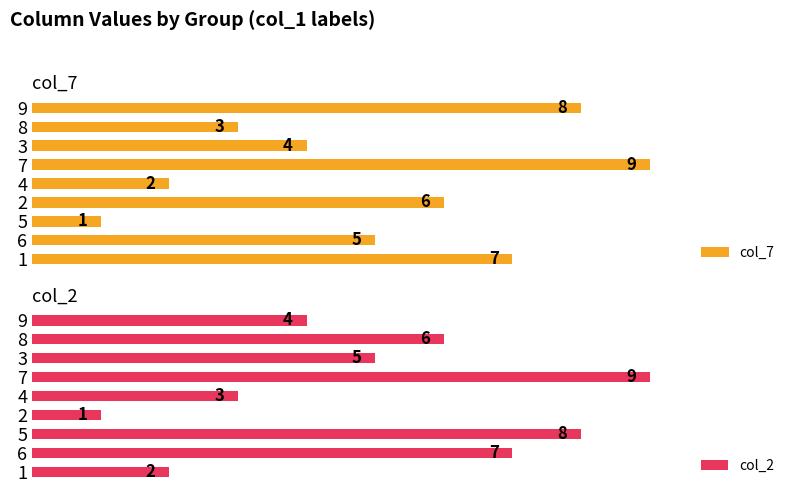

Which series has the largest total across all categories?

col_7